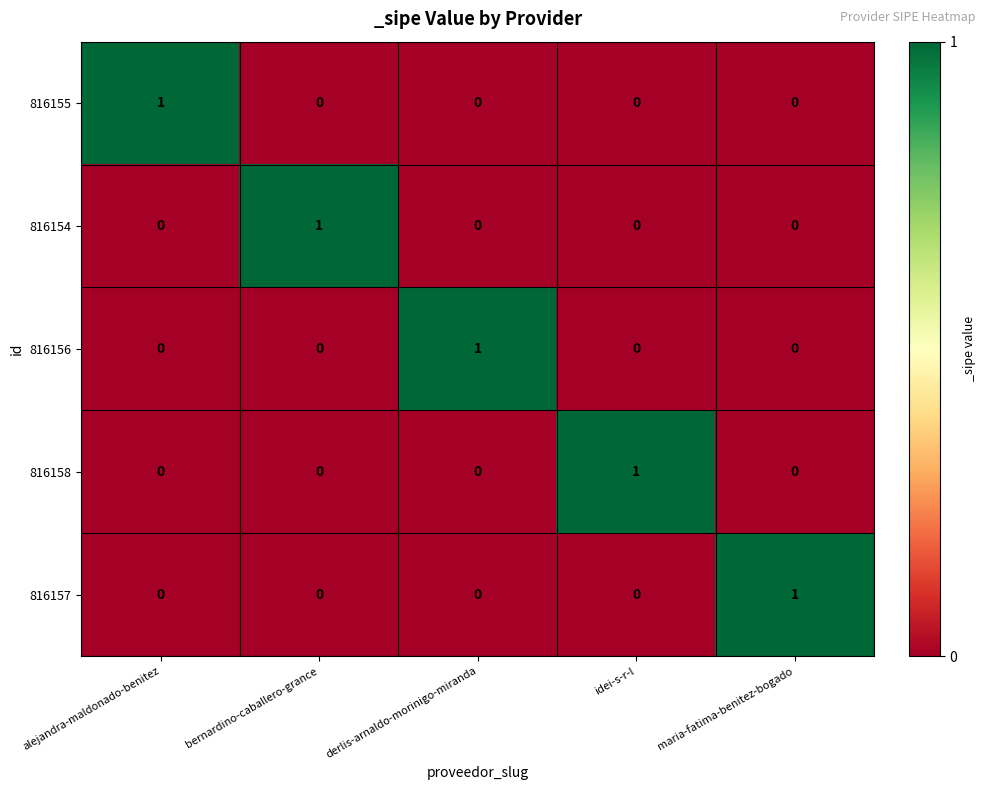

Is it true that 816155 equals -1 at derlis-arnaldo-morinigo-miranda?

False